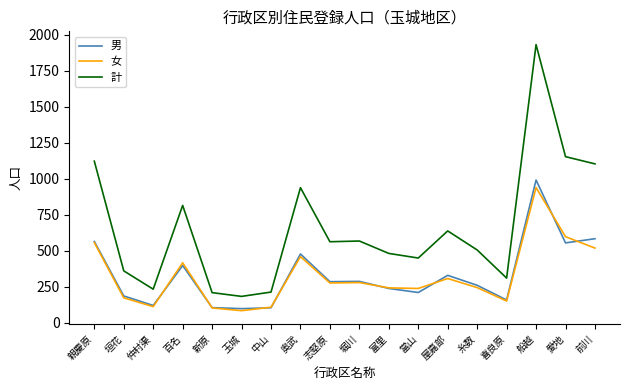

What is the difference between the maximum and second lowest values in the 計 series?

1720